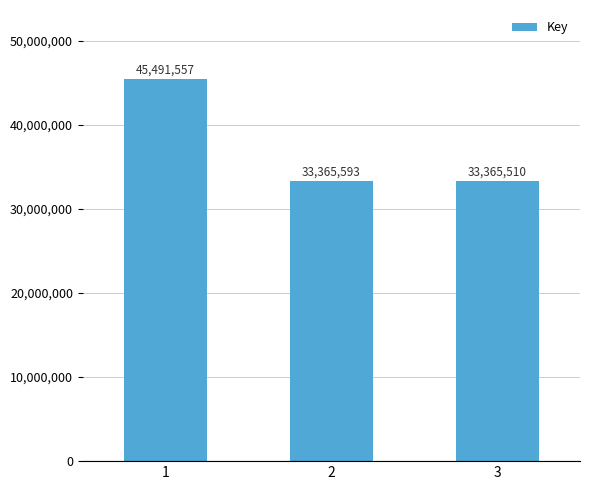

What is the minimum value shown in the chart?

33365510